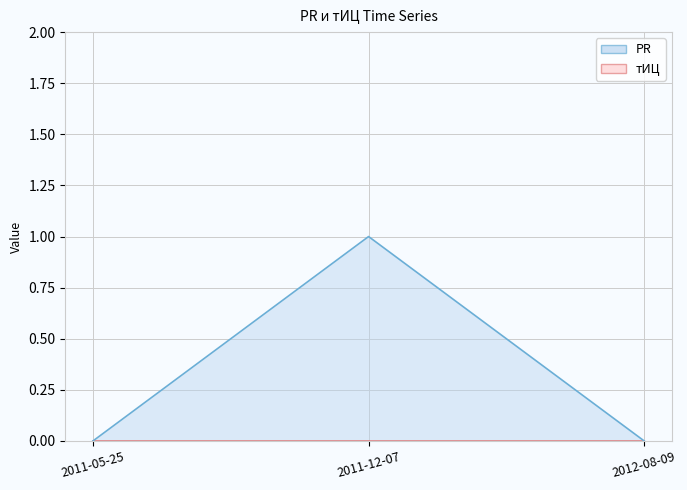

What is the label of the 1st point from the left?

2011-05-25